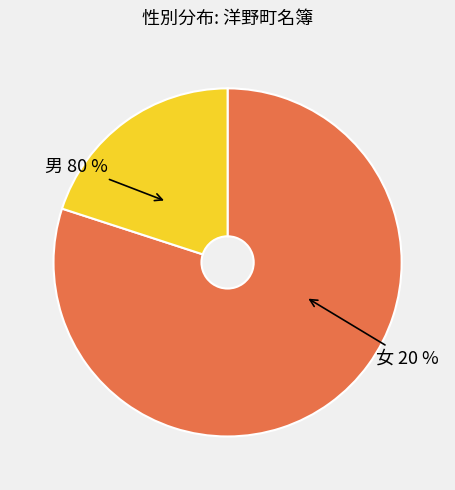

What is the largest slice in the pie chart?

男